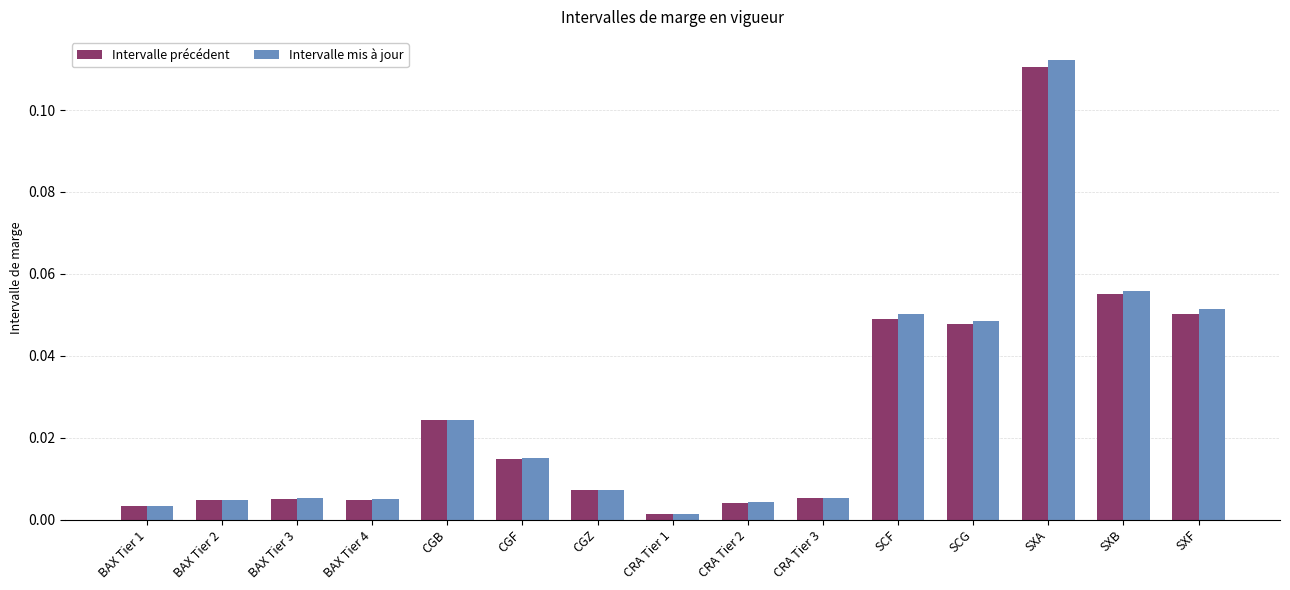

True or false: Intervalle précédent has a value of 0.0 at SXF.

False